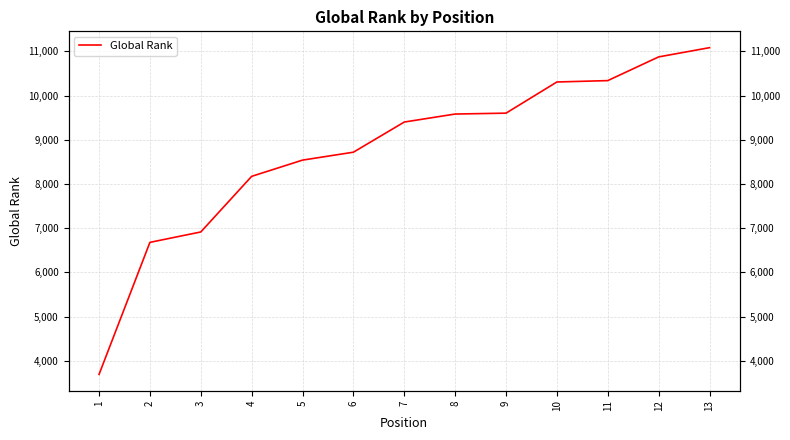

What is the sum of all values?

113921